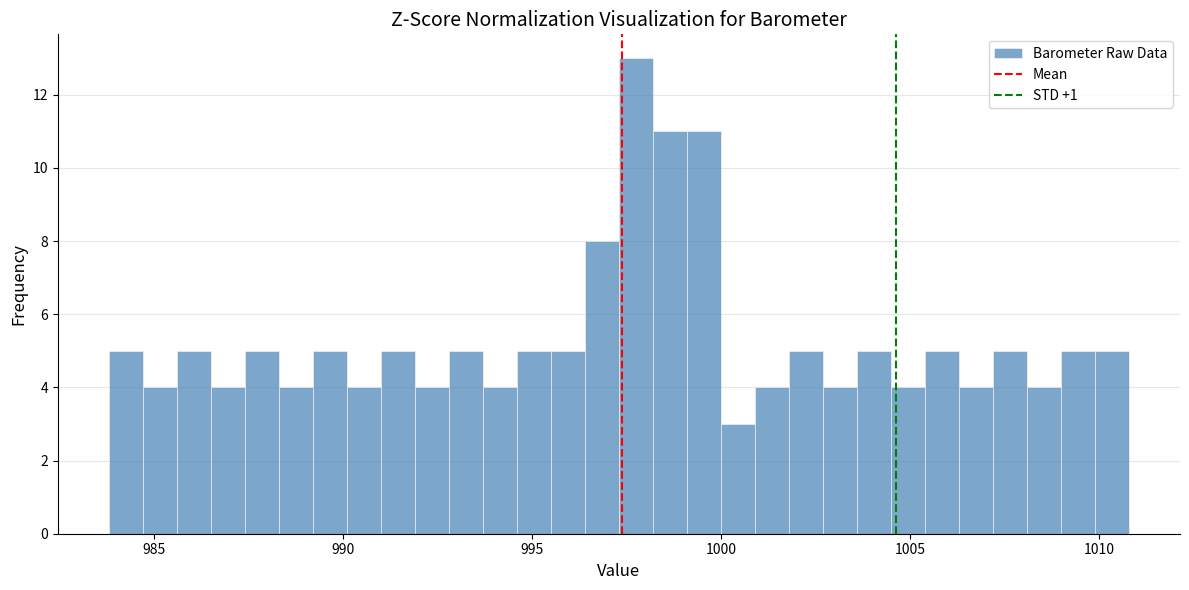

Around what value on the x-axis is the tallest bar? Give the approximate position of its centre, as read against the axis.

998.0